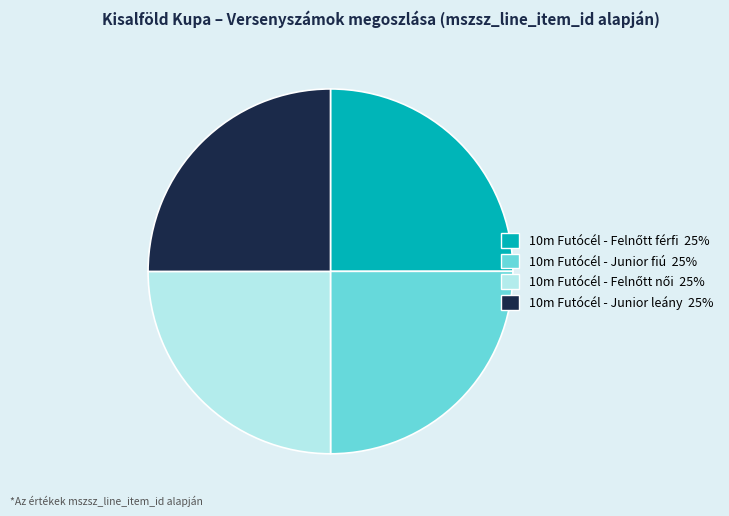

The 10m Futócél - Junior fiú slice represents 11% of the pie. True or false?

False